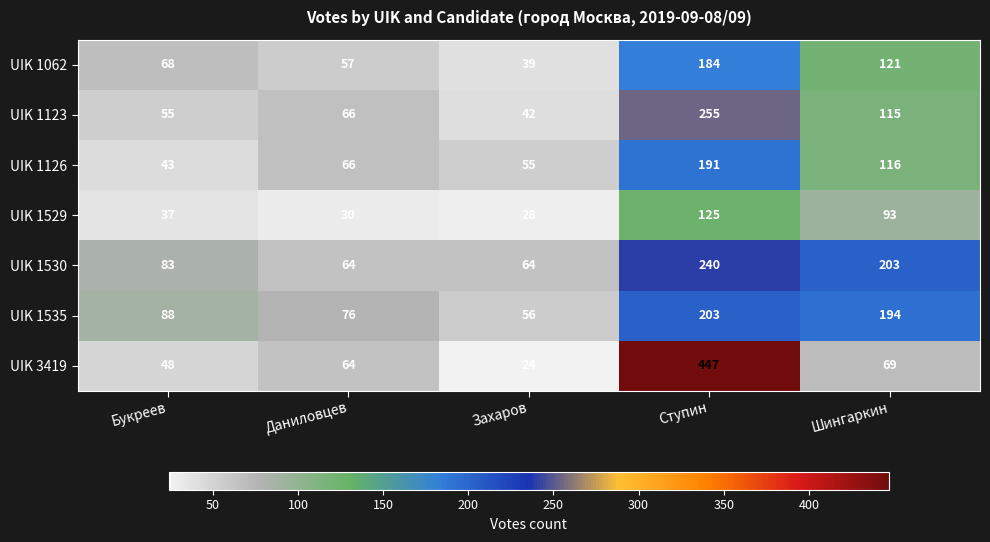

Which series has the largest total across all categories?

UIK 1530